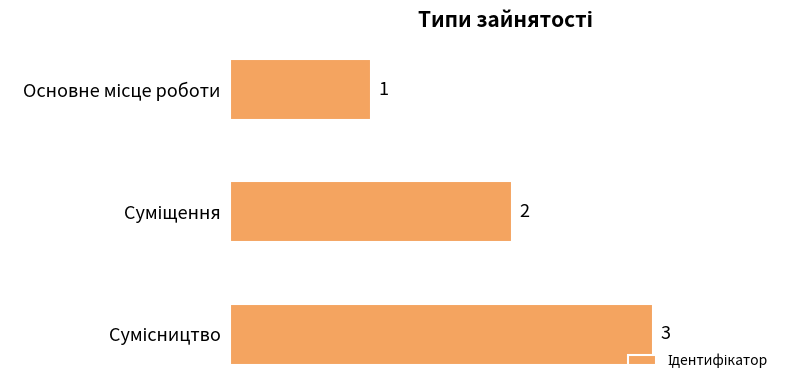

What is the value of the 3rd bar from the top?

3